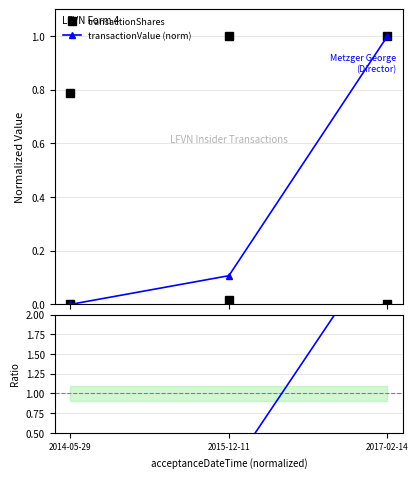

List the labels in order of transactionValue (norm) value, smallest first.

2014-05-29, 2015-12-11, 2017-02-14